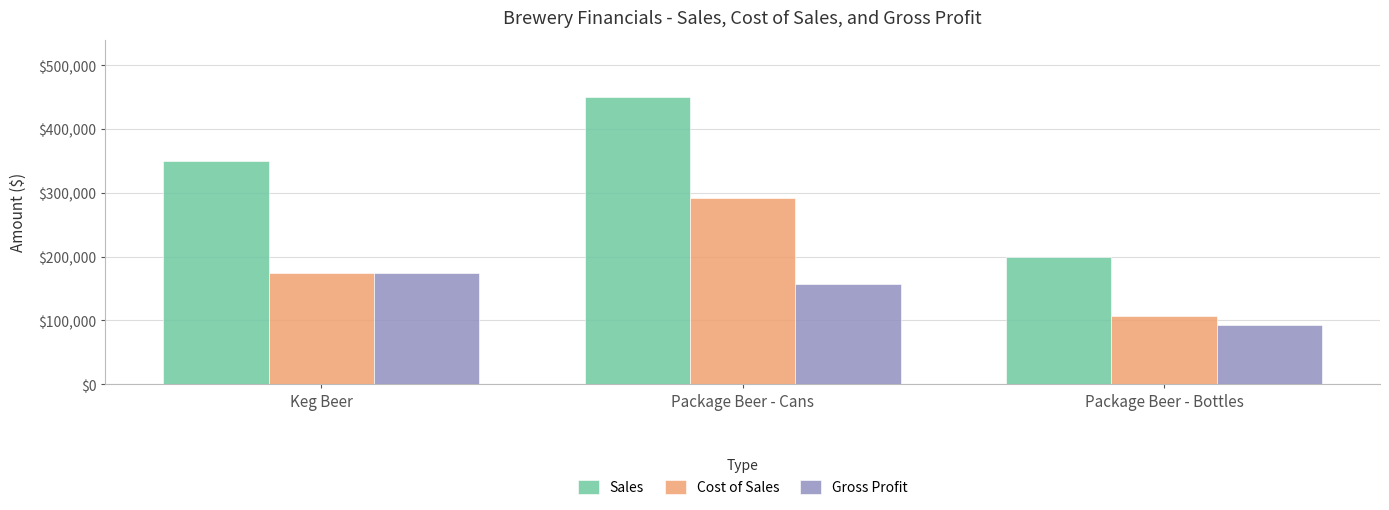

At how many categories does at least one series exceed 326593?

2